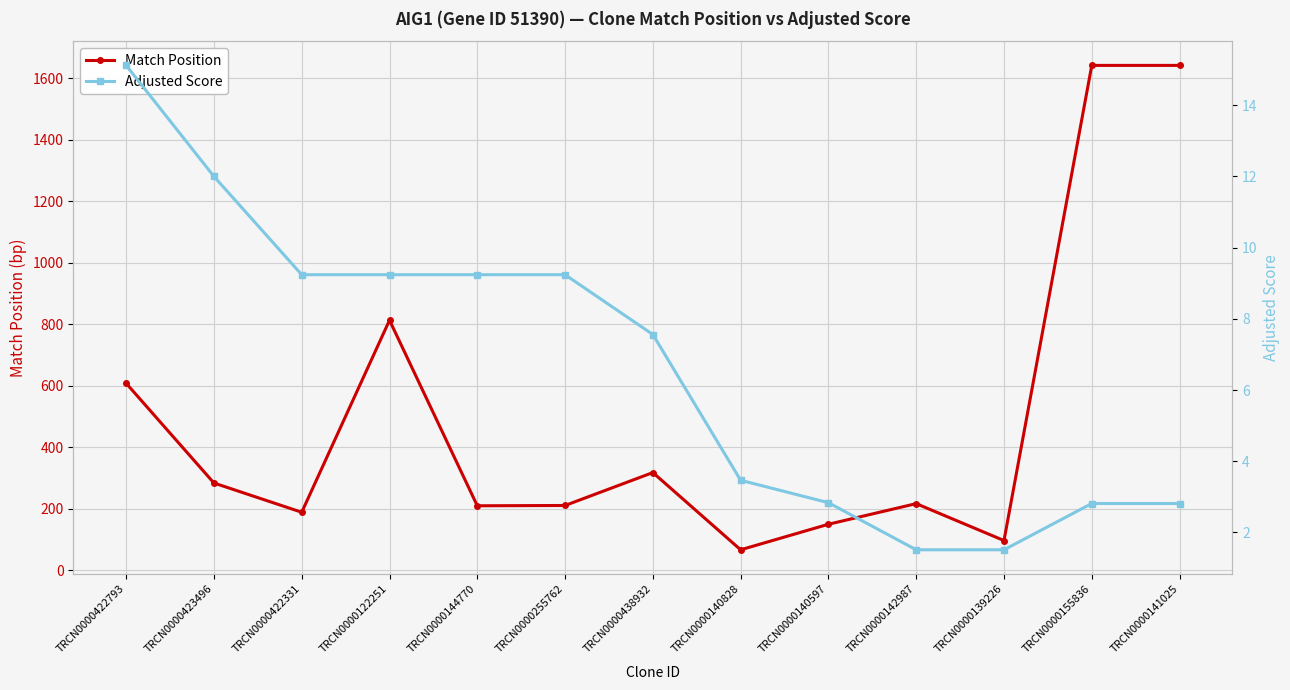

True or false: Match Position and Adjusted Score cross at least once.

False